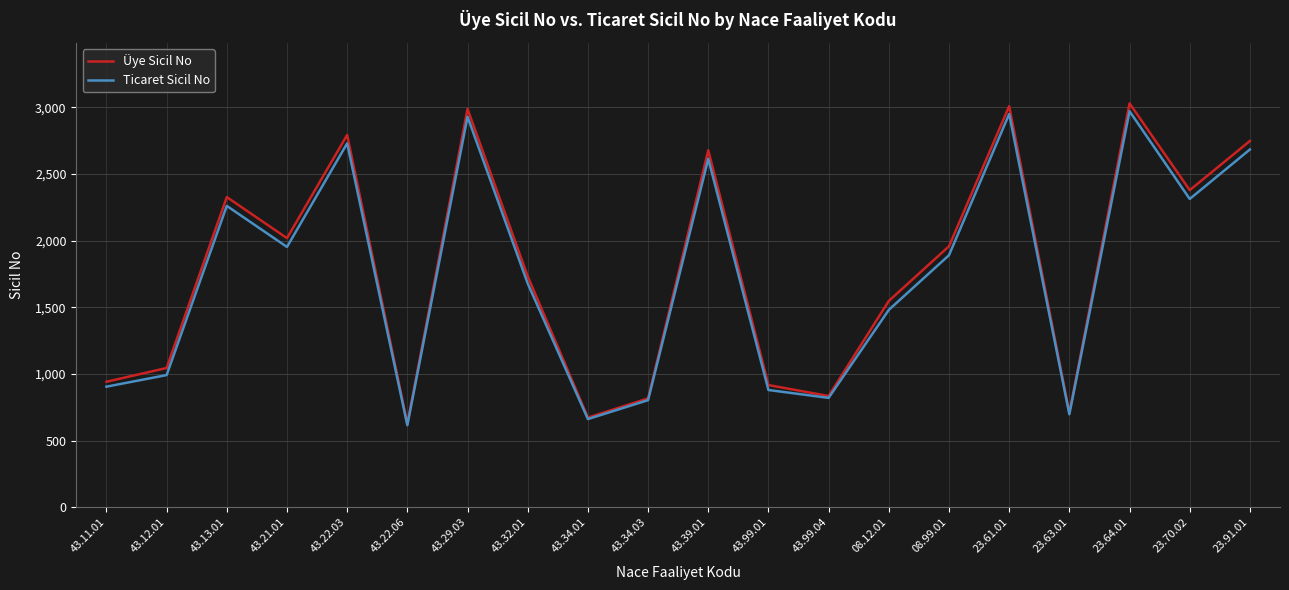

Where does the Ticaret Sicil No series first go above 1891?

43.13.01